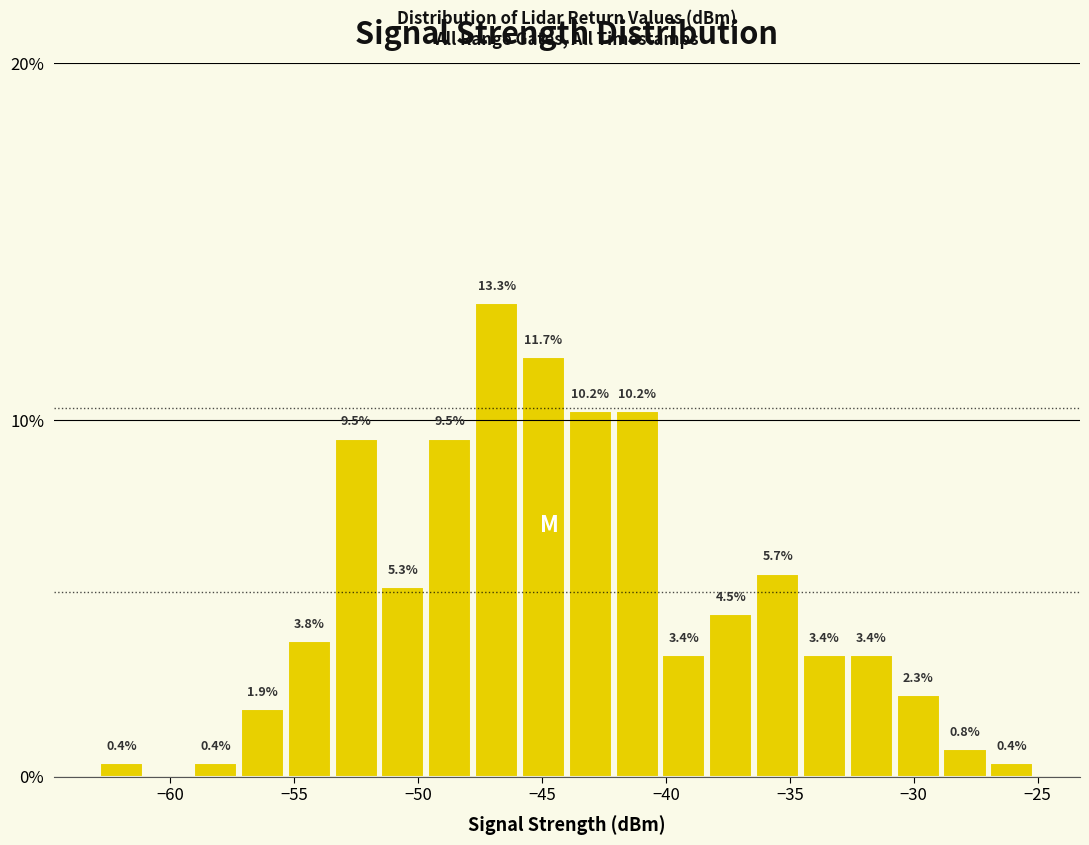

Around what value on the x-axis is the tallest bar? Give the approximate position of its centre, as read against the axis.

-47.0